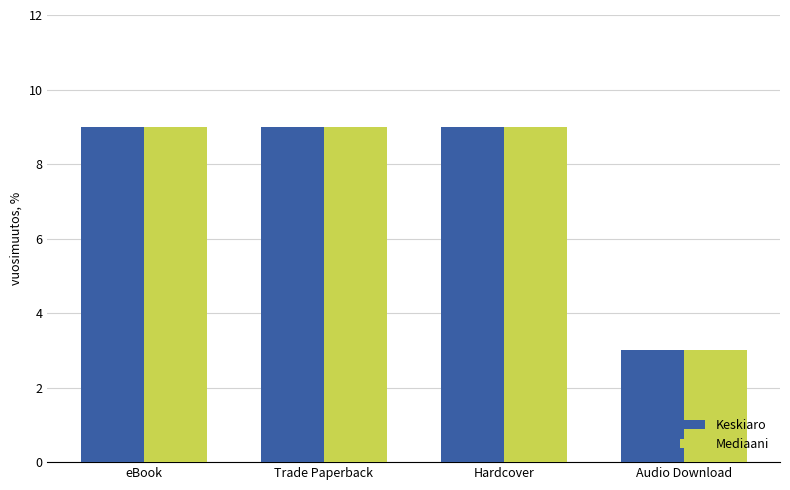

At how many categories does at least one series exceed 4?

3